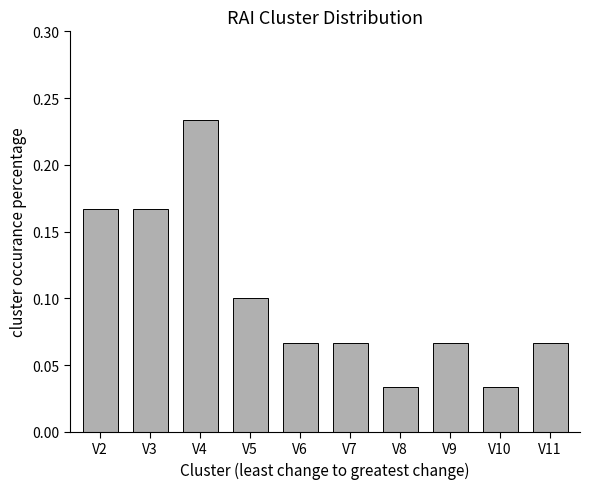

Are the bars grouped side by side (vs. stacked)?

No